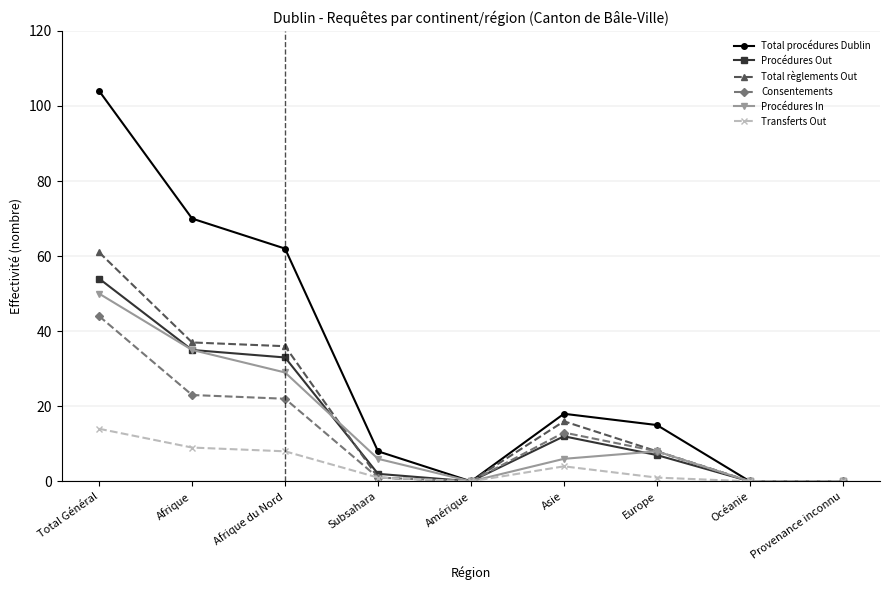

What is the difference between the second highest and second lowest values in the Transferts Out series?

9